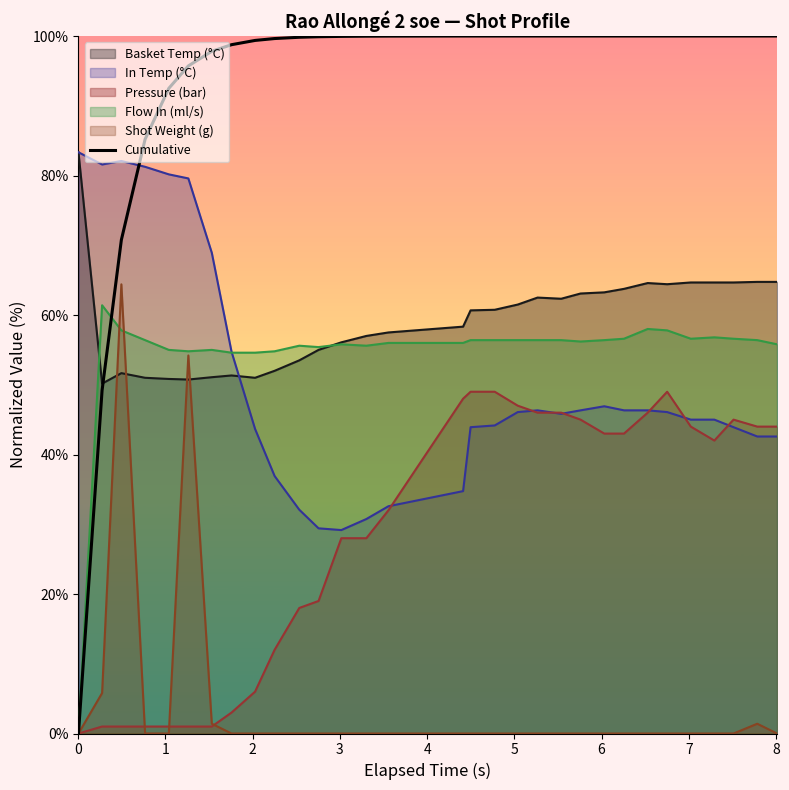

What is the maximum value shown in the chart?

100.0